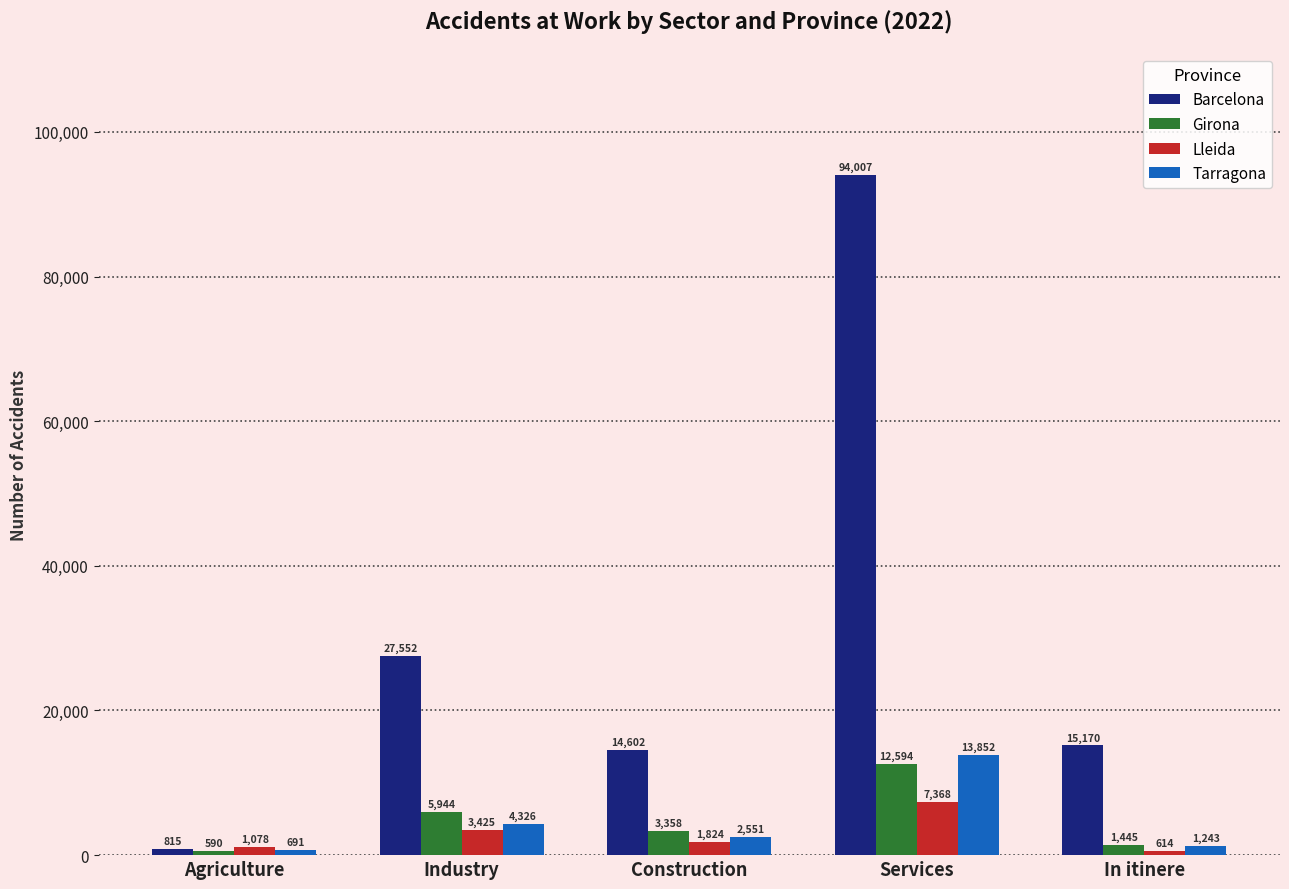

At Agriculture, list the series in order from largest to smallest.

Lleida, Barcelona, Tarragona, Girona